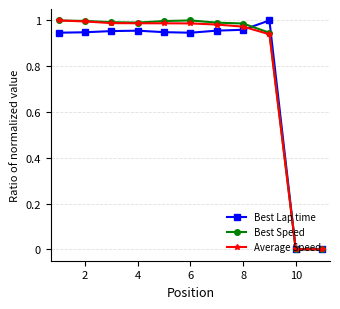

True or false: Best Lap time has more than 0 points higher than both neighbors.

True